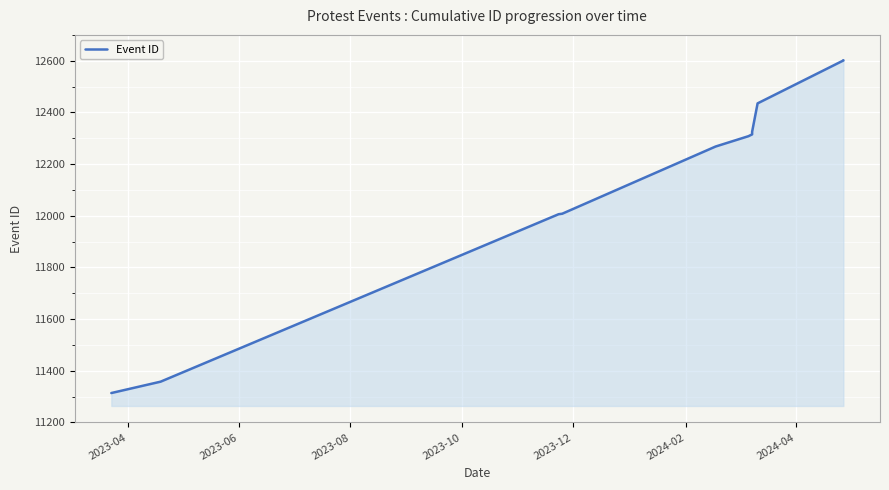

How many distinct data groups are displayed?

1